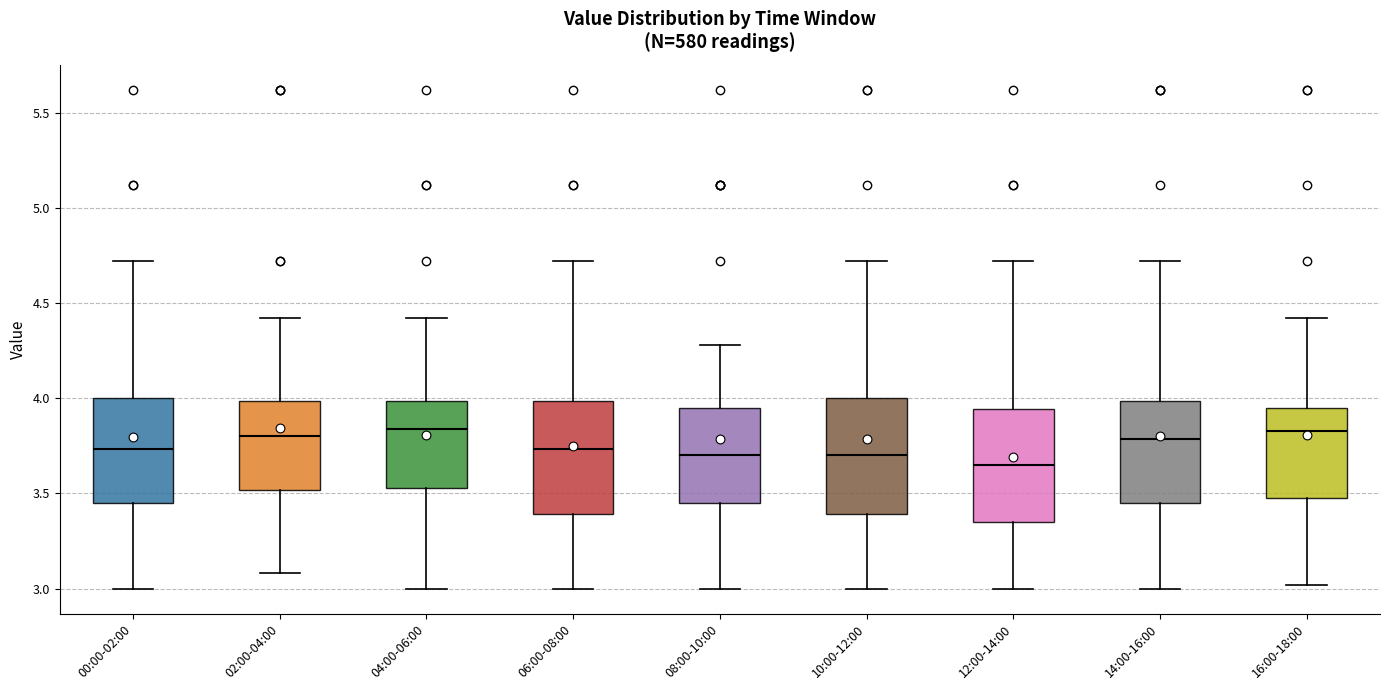

Which box has the lowest median line?

12:00-14:00